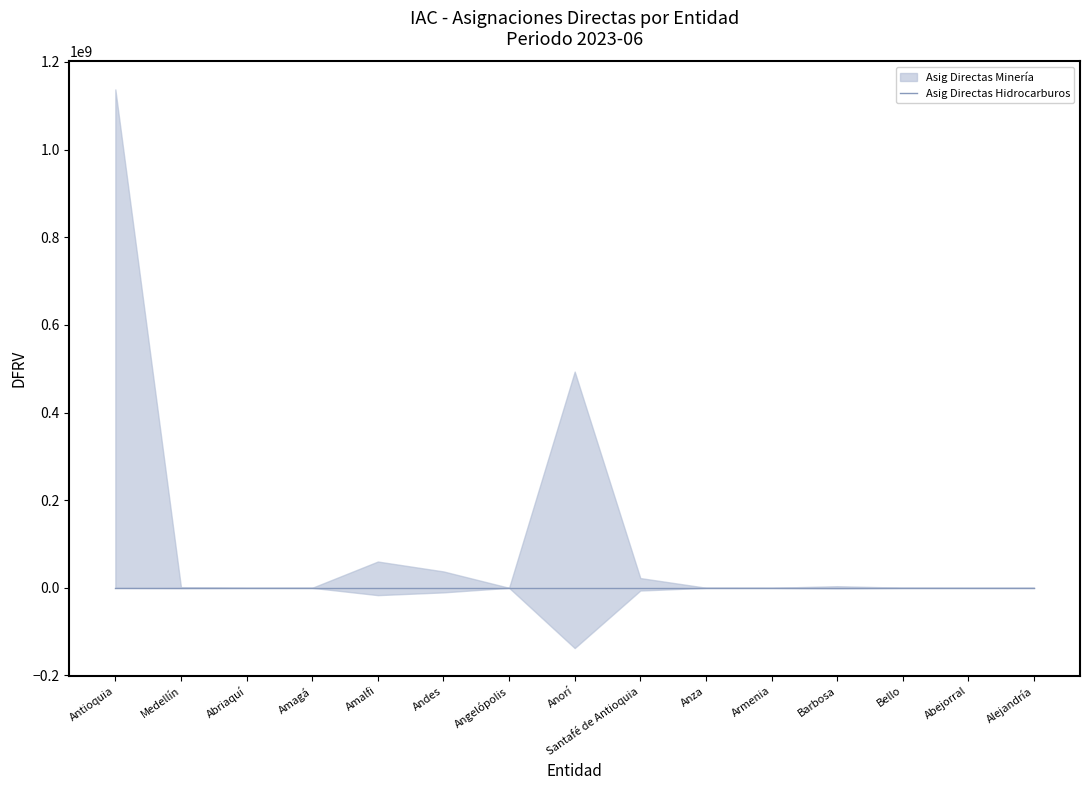

Does the chart display data point markers on the line(s)?

No